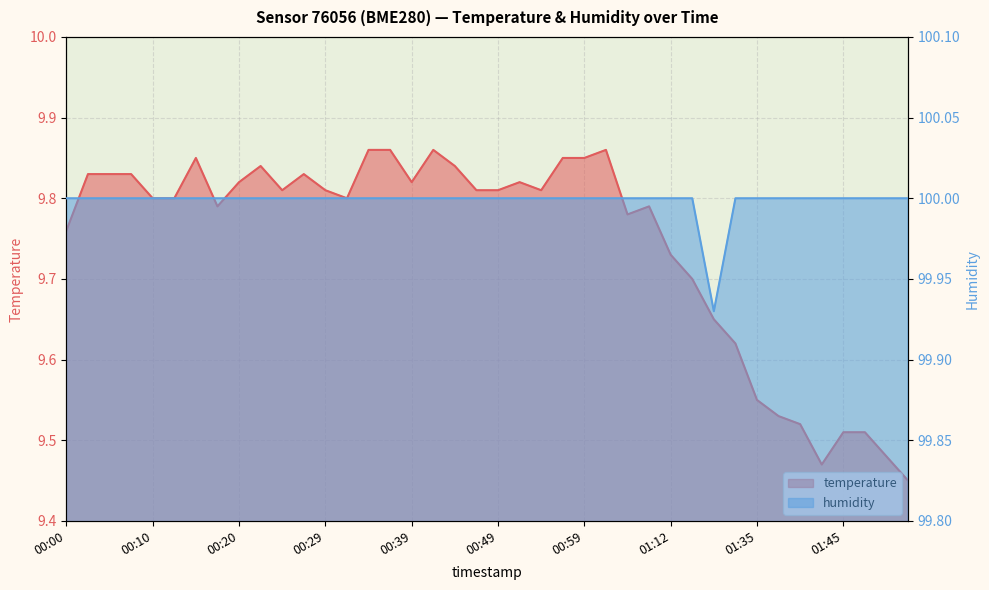

Reading left to right, what are all the values shown in this chart?

temperature: 9.8	9.8	9.8	9.8	9.8	9.8	9.8	9.8	9.8	9.8	9.8	9.8	9.8	9.8	9.9	9.9	9.8	9.9	9.8	9.8	9.8	9.8	9.8	9.8	9.8	9.9	9.8	9.8	9.7	9.7	9.7	9.6	9.6	9.5	9.5	9.5	9.5	9.5	9.5	9.4
humidity: 100.0	100.0	100.0	100.0	100.0	100.0	100.0	100.0	100.0	100.0	100.0	100.0	100.0	100.0	100.0	100.0	100.0	100.0	100.0	100.0	100.0	100.0	100.0	100.0	100.0	100.0	100.0	100.0	100.0	100.0	99.9	100.0	100.0	100.0	100.0	100.0	100.0	100.0	100.0	100.0